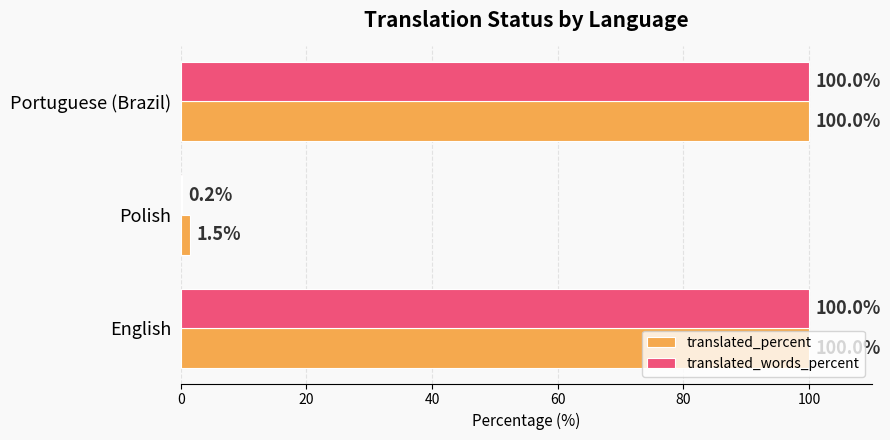

At which label is translated_percent closest to 50?

Polish